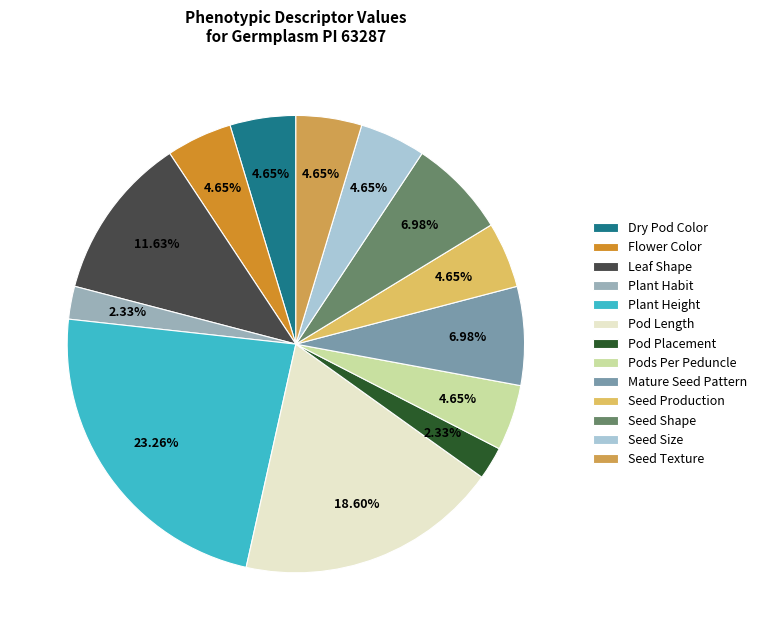

To the nearest percent, what is the average slice percentage?

8%